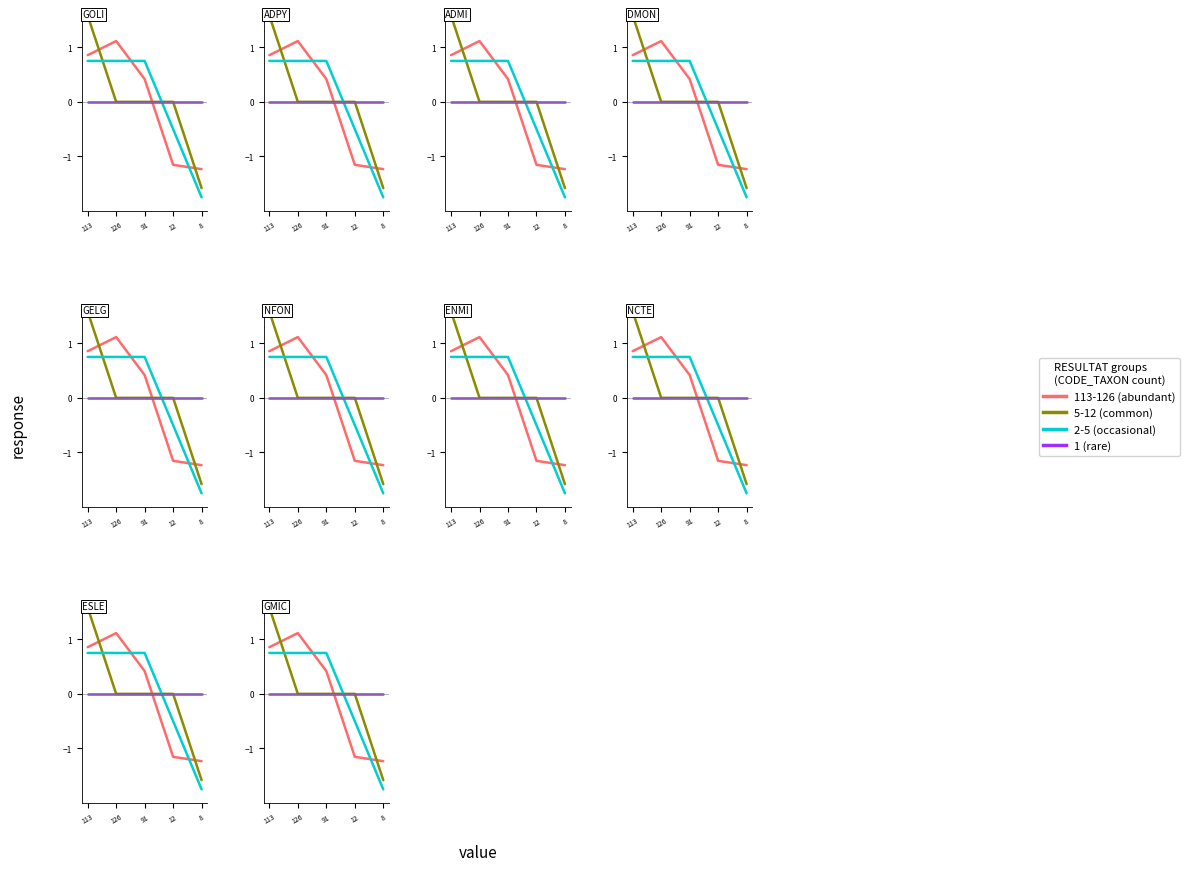

True or false: 1 (rare) and 2-5 (occasional) intersect in this chart.

True